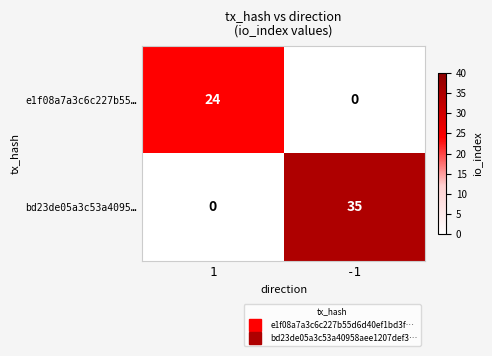

How many distinct data groups are displayed?

2